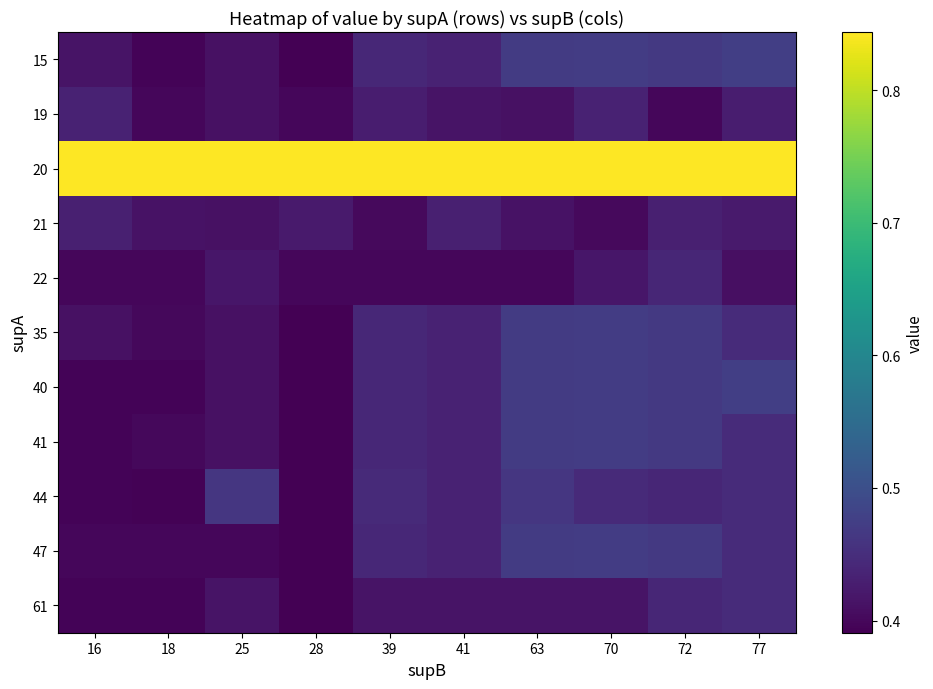

At how many categories does at least one series exceed 0?

10